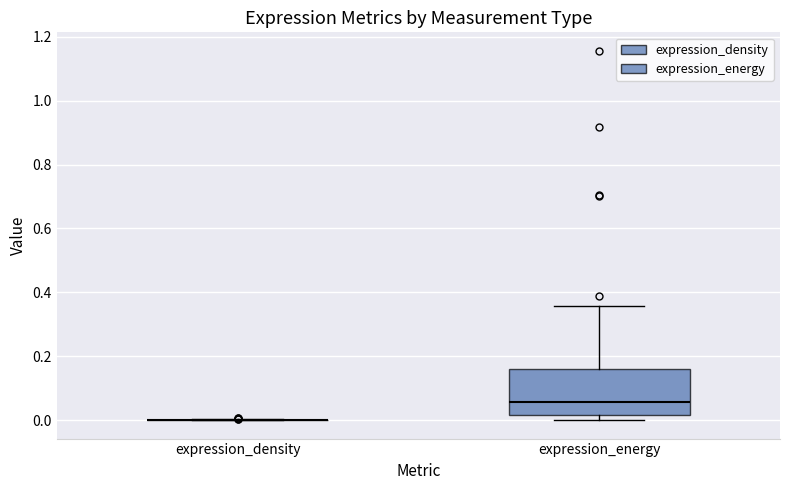

Reading left to right, transcribe this box plot: for each box, give where its median line is, the range the box spans, and where its two whiskers end, as read against the y-axis. The values are not printed on the chart, so give them approximately, as read against the axis.

expression_density: box collapsed to a line at 0.00, whiskers 0.00 to 0.00
expression_energy: median 0.06, box 0.02 to 0.16, whiskers 0.00 to 0.36